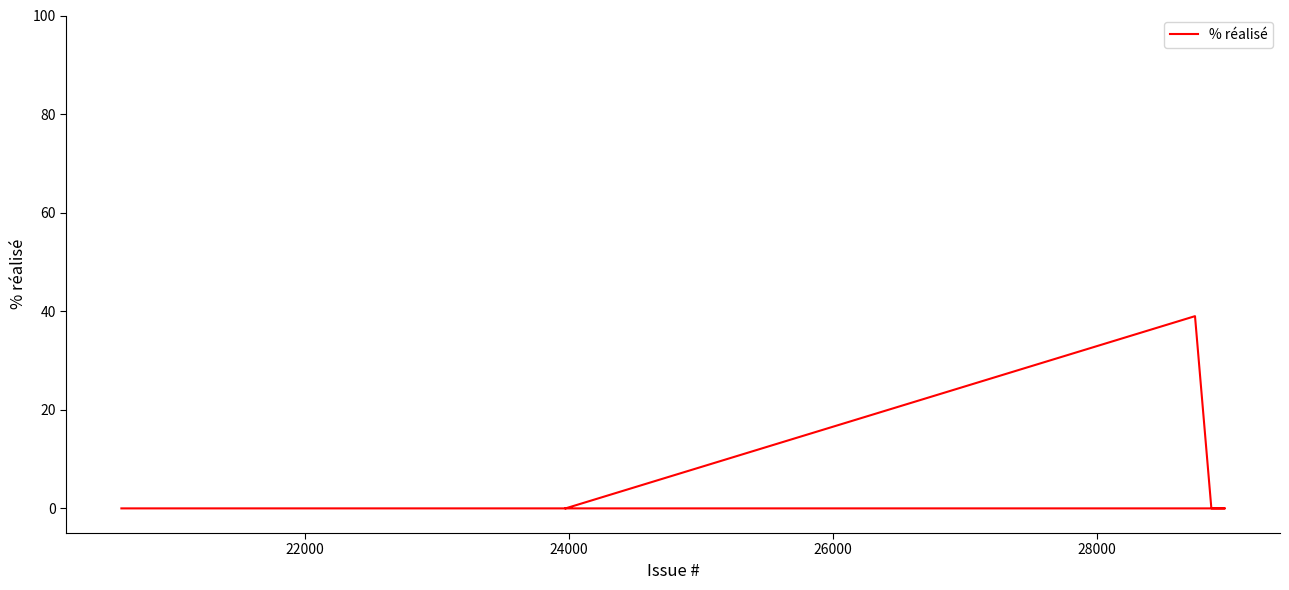

Count the number of data series in this chart.

1